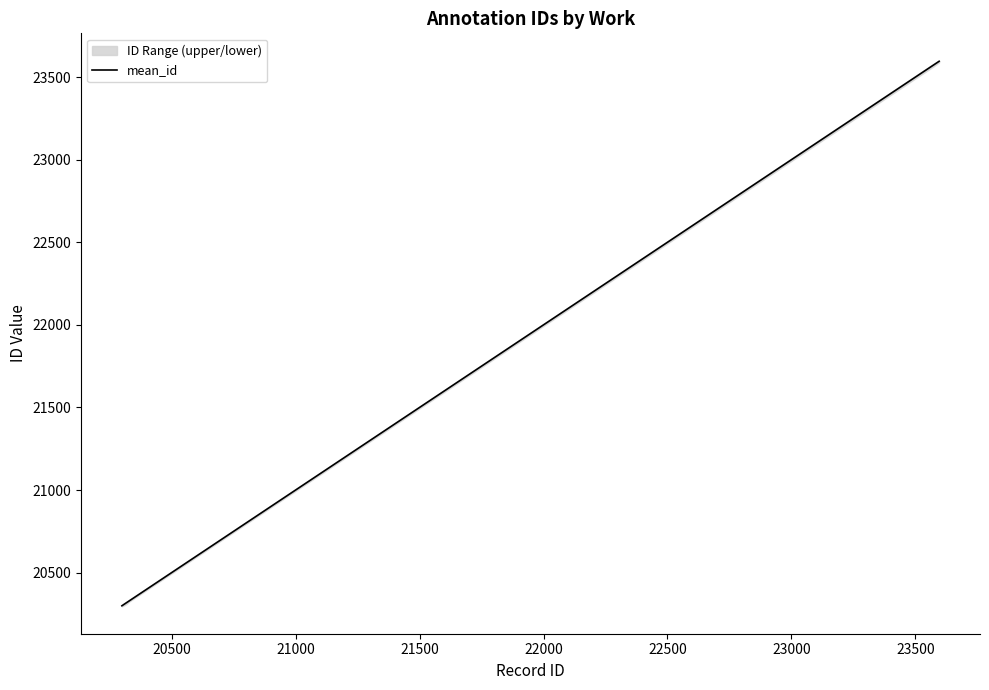

What is the average value?

21297